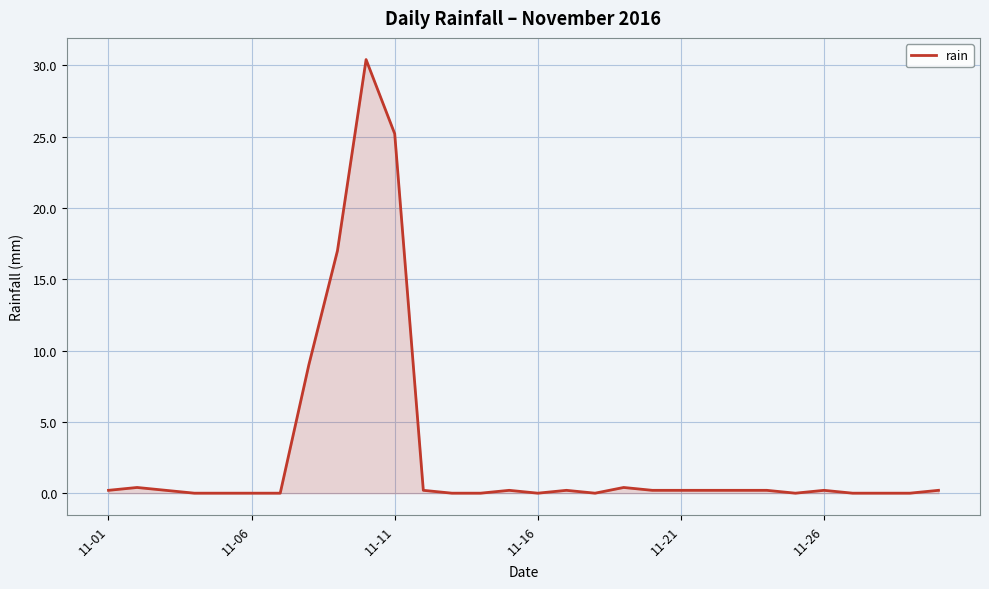

What is the maximum value shown in the chart?

30.4